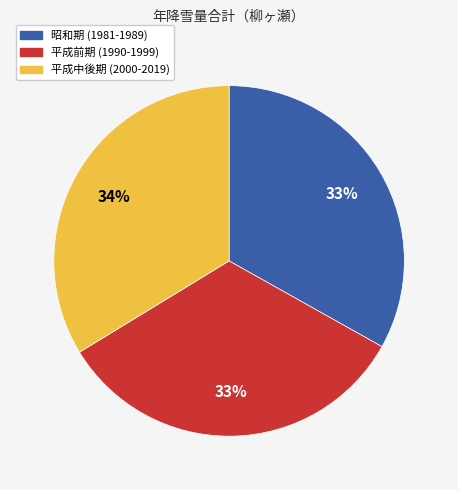

To the nearest percent, what portion does 平成前期 (1990-1999) represent?

33%